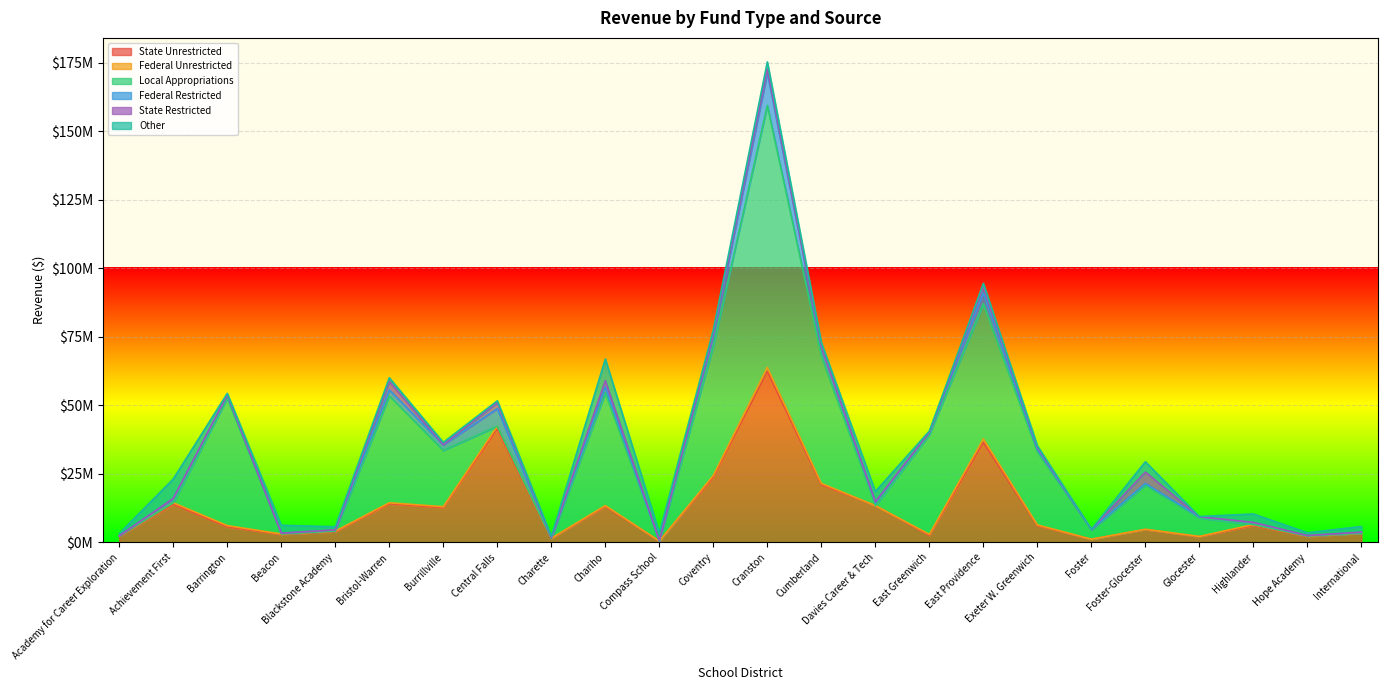

Read the Federal Unrestricted value at Foster.

38463.0